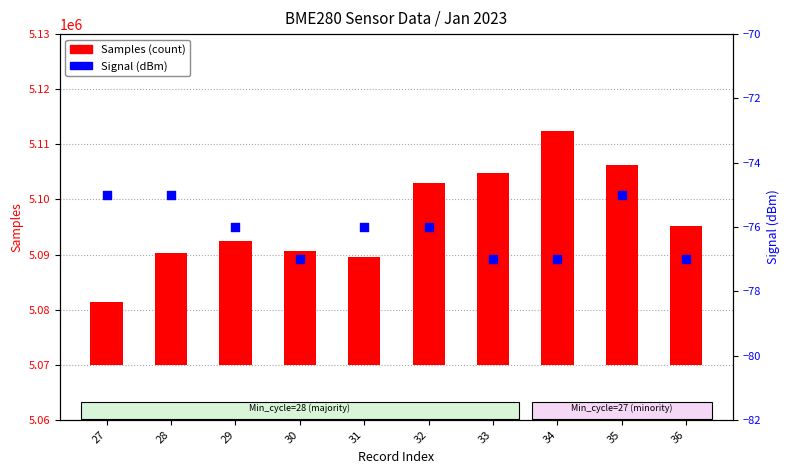

Which series has the largest Y range (max minus min)?

Samples